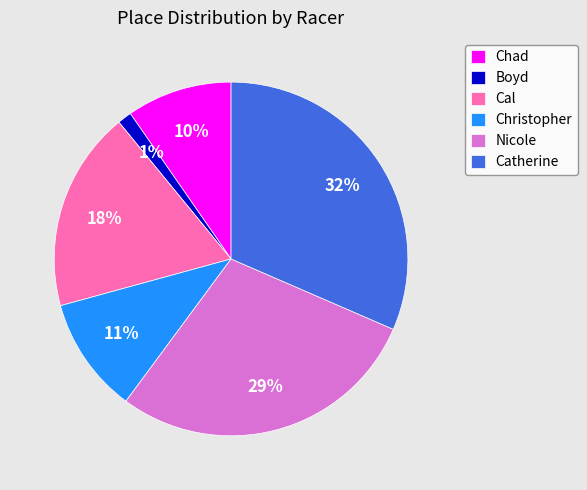

The Cal slice represents 33% of the pie. True or false?

False